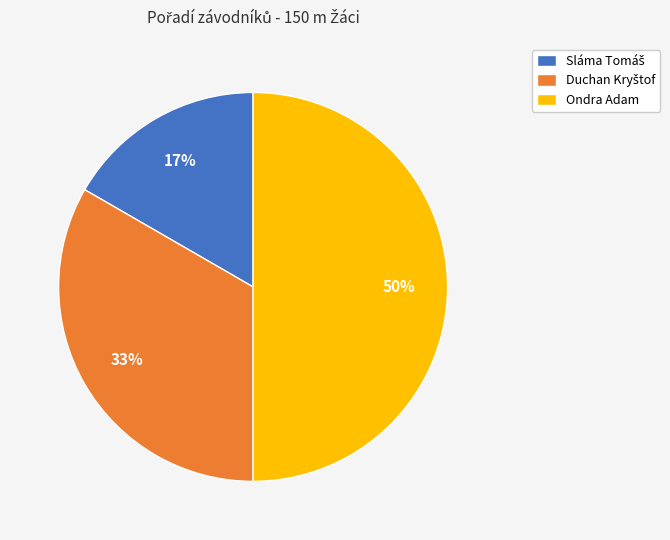

To the nearest percent, what portion does Ondra Adam represent?

50%